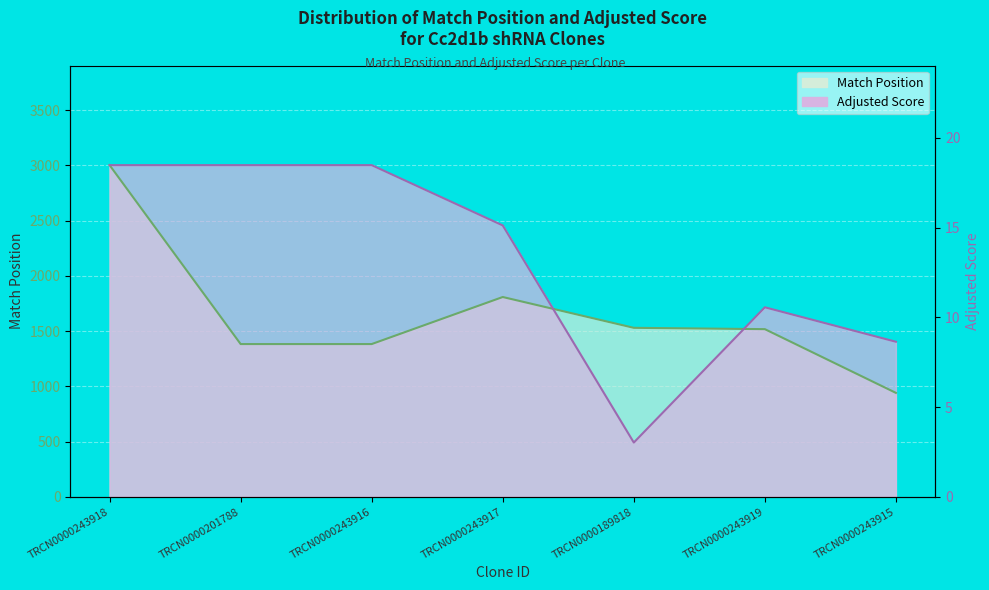

How many lines are shown in the chart?

2